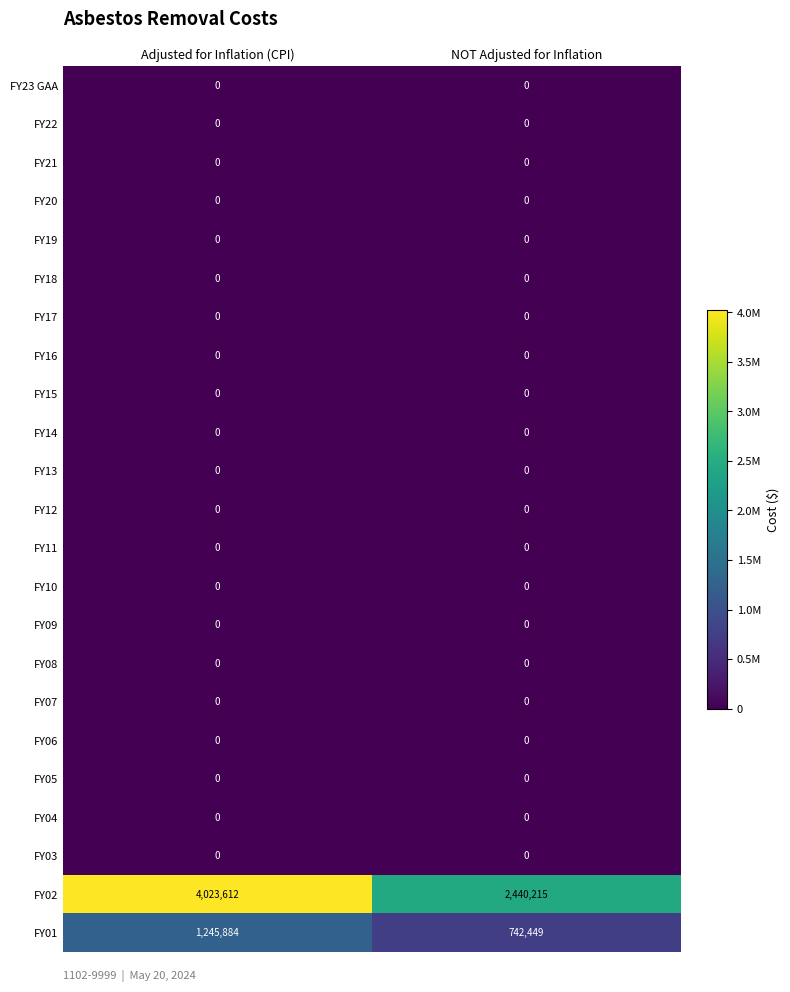

Which series has the widest spread of values?

FY02